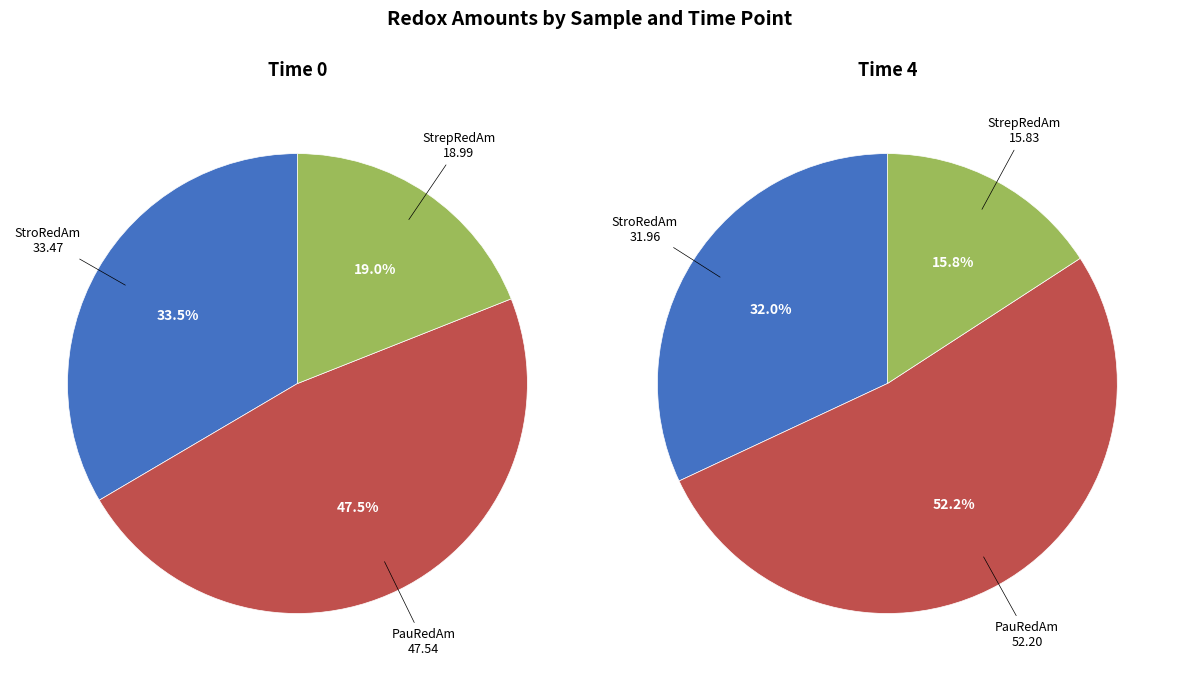

To the nearest percent, what portion does PauRedAm represent?

52%